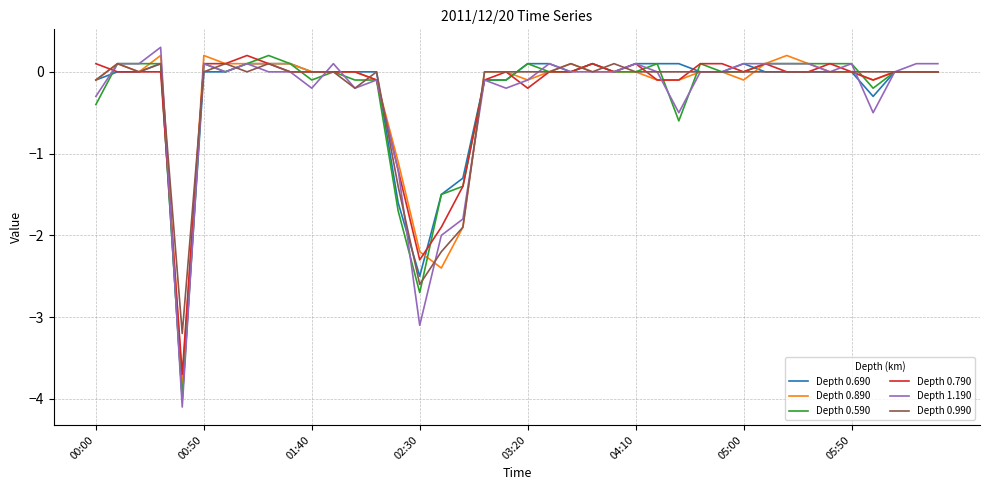

Which series has the largest range (max minus min)?

Depth 1.190